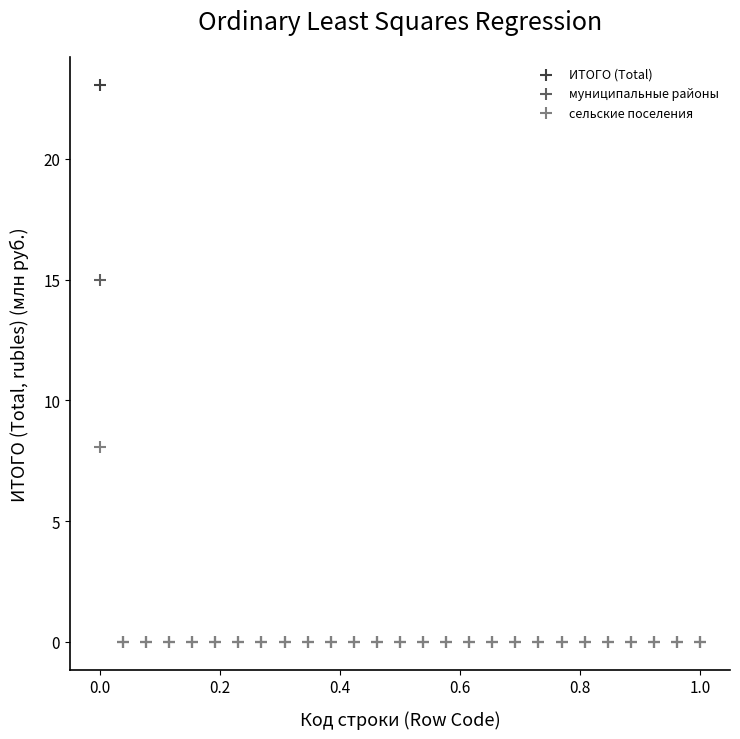

What are all the series names shown in the legend?

ИТОГО (Total), муниципальные районы, сельские поселения